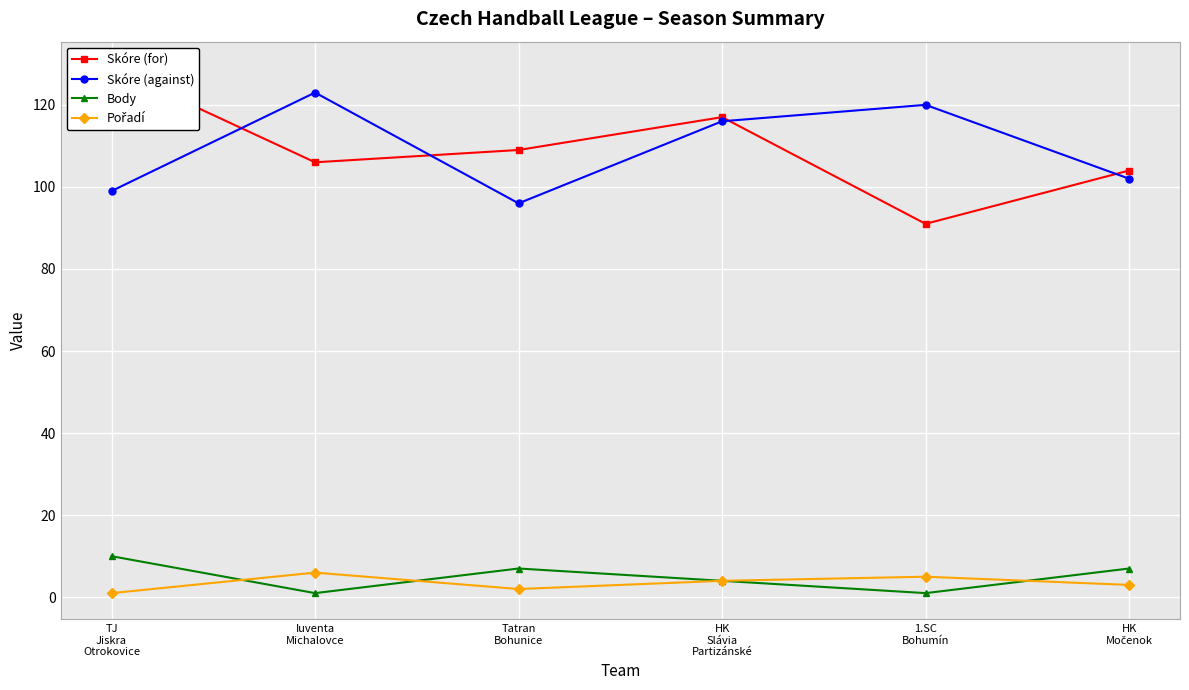

How many Skóre (against) values are between 99 and 120?

4